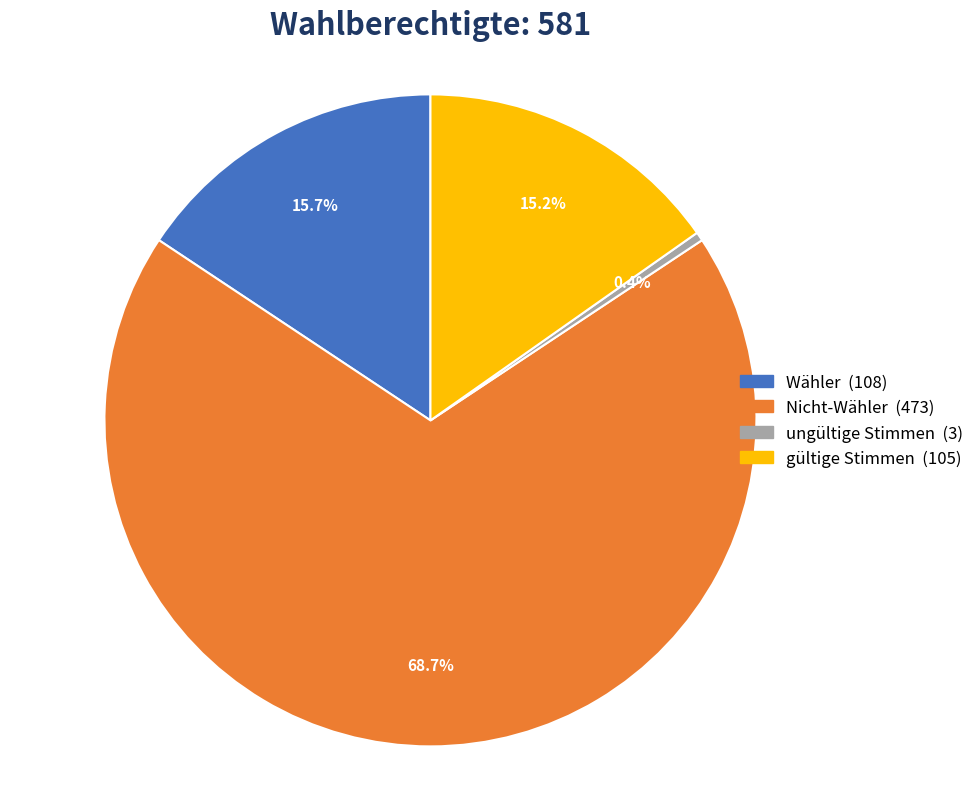

To the nearest percent, what is the average slice percentage?

25%